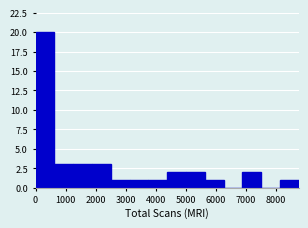

Reading left to right, list every bar in this chart as the range it spans on the x-axis followed by its height. Neither the bar edges nor the heights are printed on the chart, so give them approximately, as read against the axes.

0 to 600: 20
600 to 1300: 3
1300 to 1900: 3
1900 to 2500: 3
2500 to 3100: 1
3100 to 3800: 1
3800 to 4400: 1
4400 to 5000: 2
5000 to 5600: 2
5600 to 6300: 1
6300 to 6900: 0
6900 to 7500: 2
7500 to 8100: 0
8100 to 8800: 1